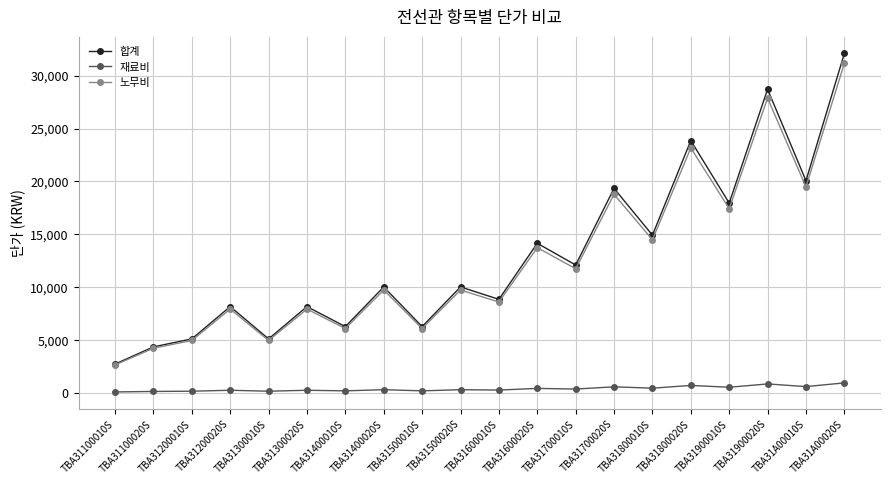

What position from the right is TBA31500020S?

11